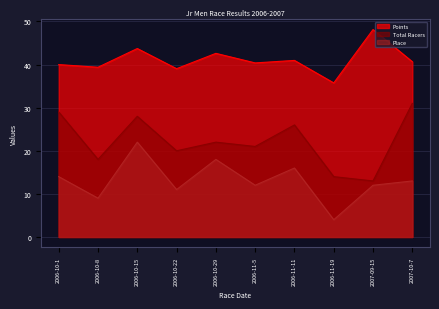

Reading right to left, what are all the values shown in this chart?

Total Racers: 2007-10-7=31.0	2007-09-15=13.0	2006-11-19=14.0	2006-11-11=26.0	2006-11-5=21.0	2006-10-29=22.0	2006-10-22=20.0	2006-10-15=28.0	2006-10-8=18.0	2006-10-1=29.0
Points: 2007-10-7=40.7	2007-09-15=48.1	2006-11-19=35.7	2006-11-11=41.0	2006-11-5=40.4	2006-10-29=42.6	2006-10-22=39.0	2006-10-15=43.7	2006-10-8=39.4	2006-10-1=40.0
Place: 2007-10-7=13.0	2007-09-15=12.0	2006-11-19=4.0	2006-11-11=16.0	2006-11-5=12.0	2006-10-29=18.0	2006-10-22=11.0	2006-10-15=22.0	2006-10-8=9.0	2006-10-1=14.0